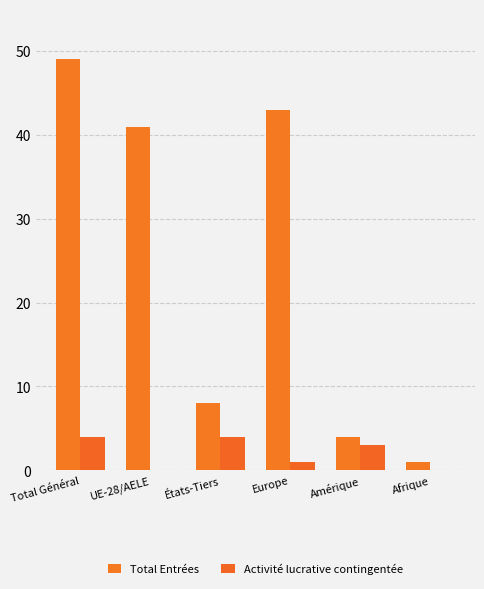

What are all the series names shown in the legend?

Total Entrées, Activité lucrative contingentée